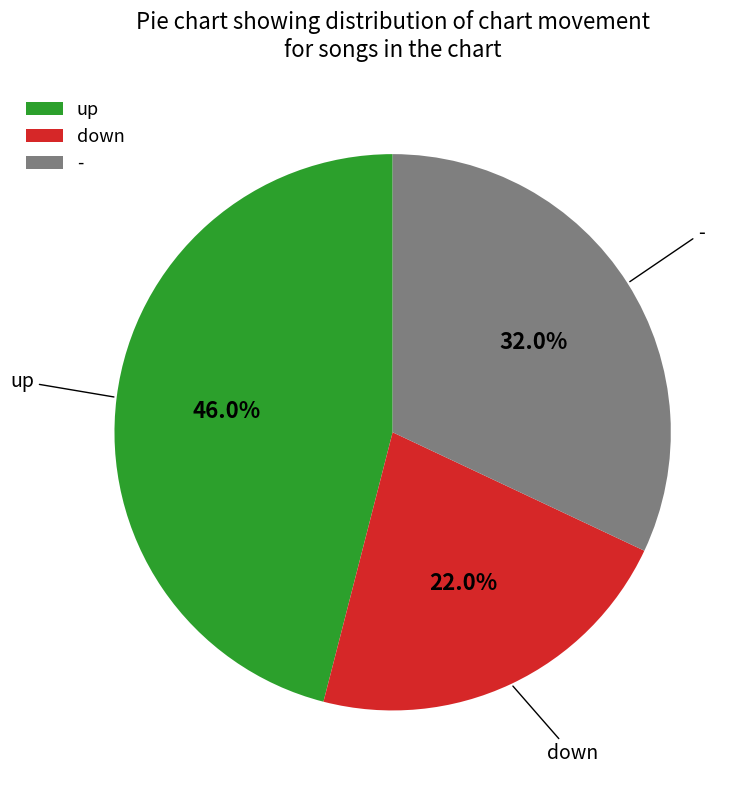

Rank the categories by value from lowest to highest.

down, -, up